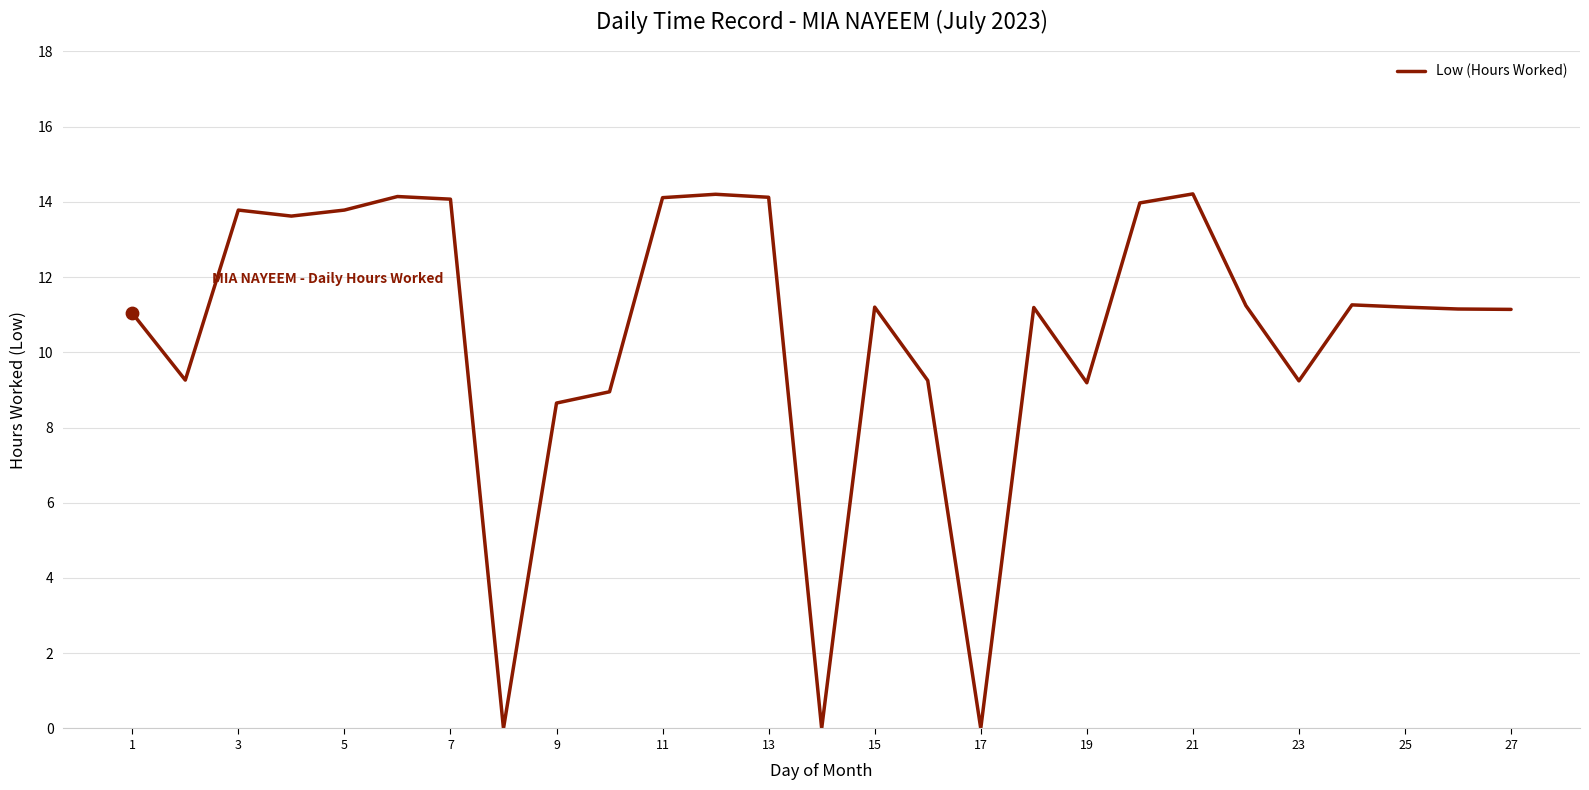

What is the greatest value displayed?

14.2